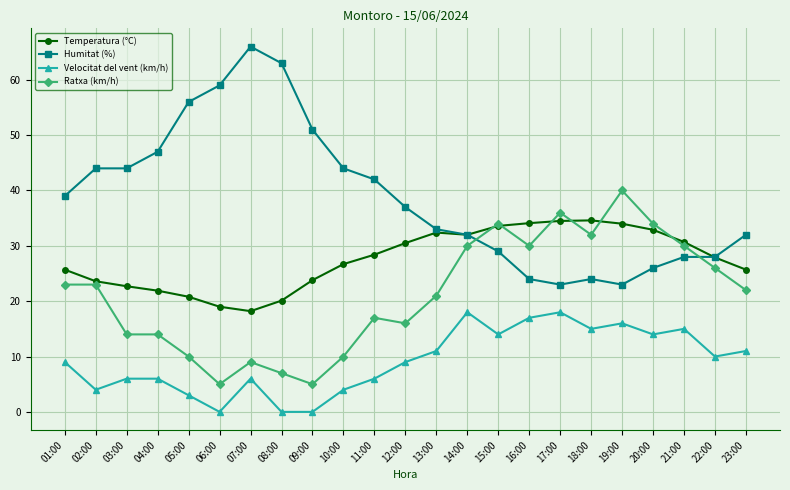

The Humitat (%) series shows 44.0 at 10:00. True or false?

True